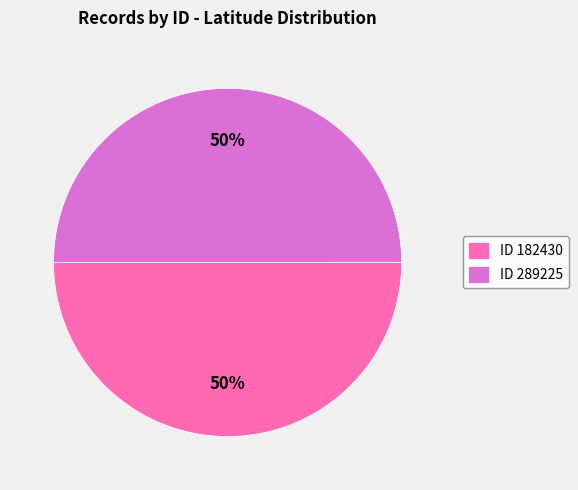

Count the number of slices in the pie.

2